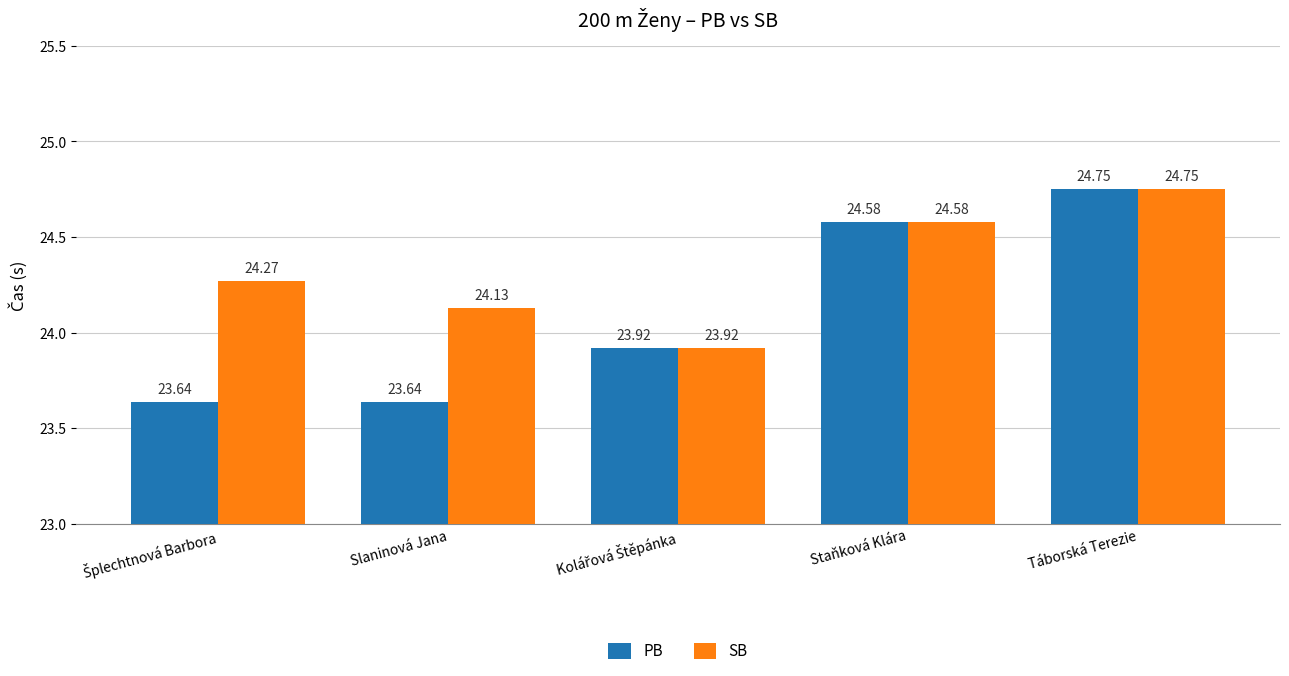

At which category is the sum across all series the highest?

Táborská Terezie